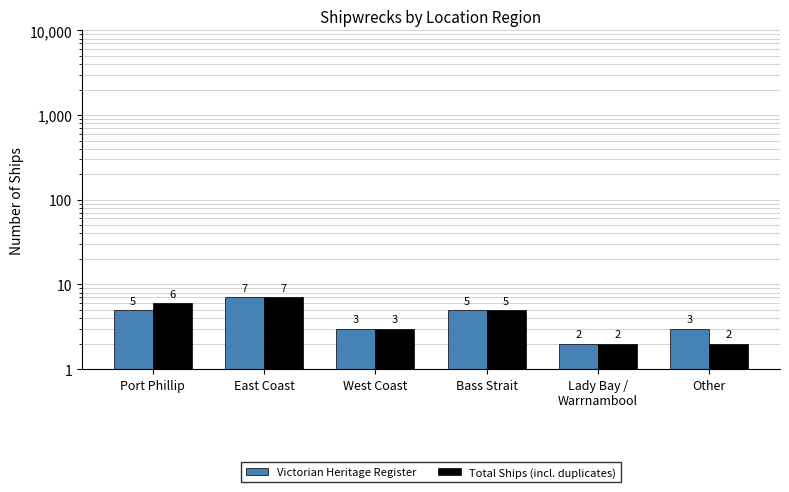

What is the sum of the Victorian Heritage Register values at Lady Bay /
Warrnambool and West Coast?

5